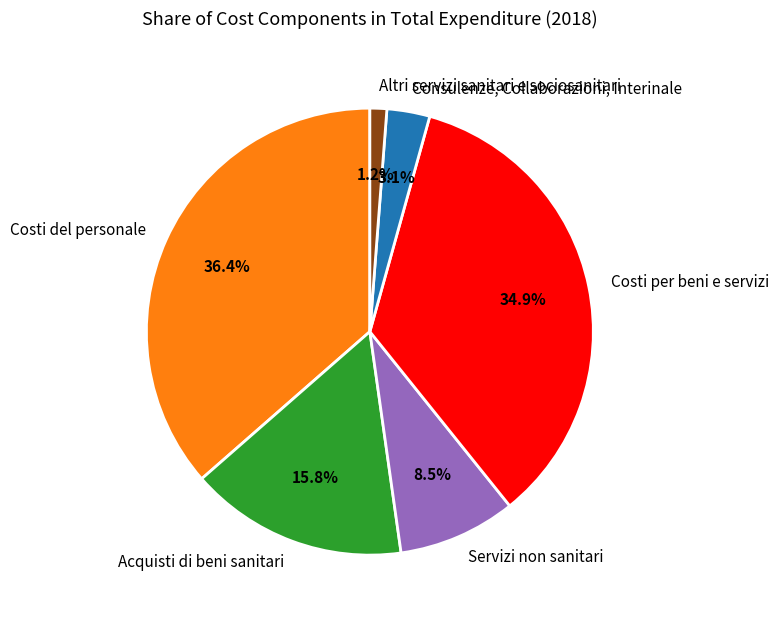

Do Costi per beni e servizi and Acquisti di beni sanitari together represent more than half of the pie?

Yes